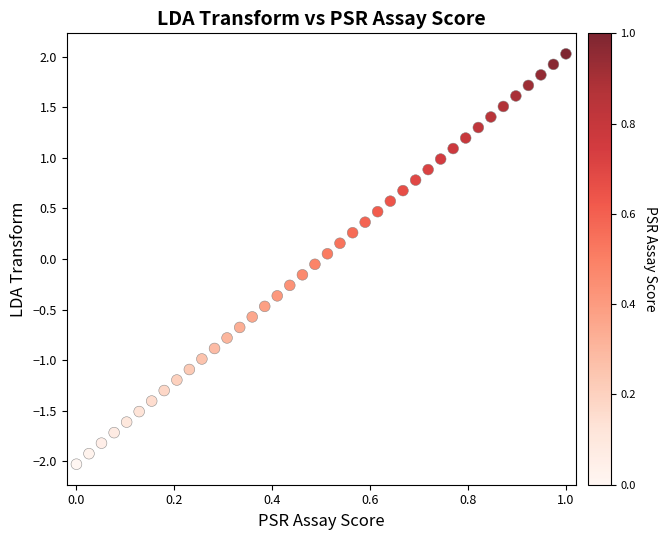

What is the range of Y values (max minus min)?

4.1